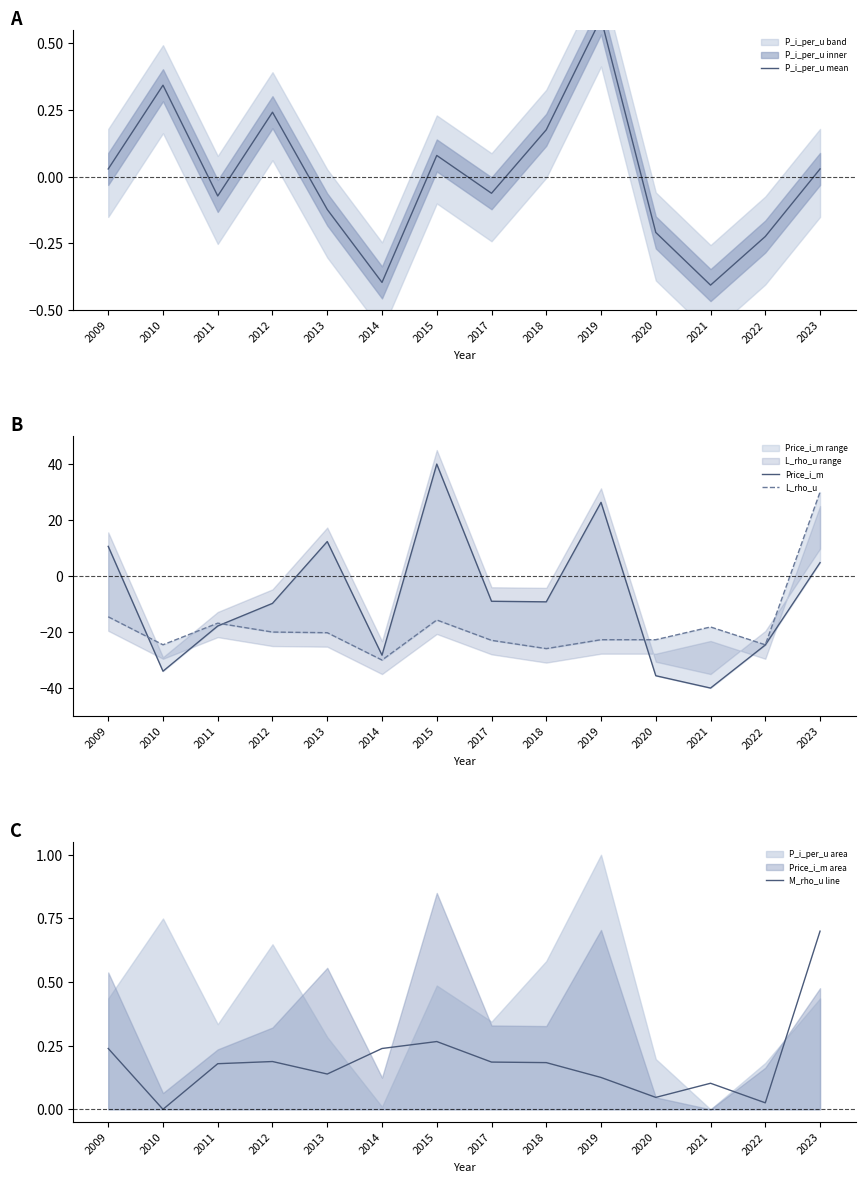

What is the greatest value displayed?

40.0